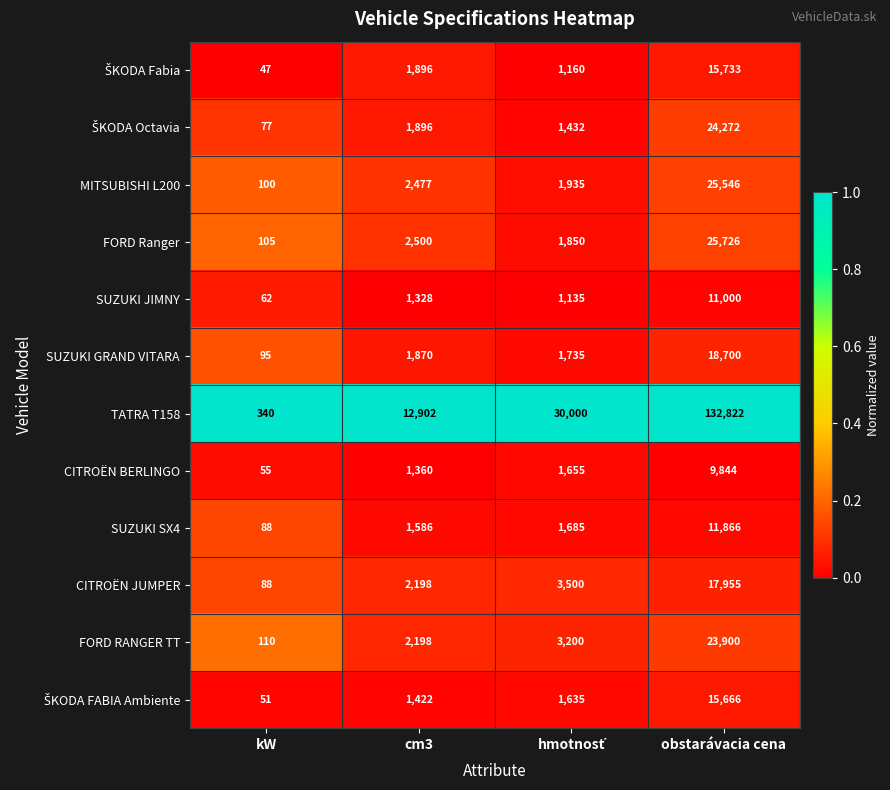

What is the spread (max minus min) of values at obstarávacia cena?

122978